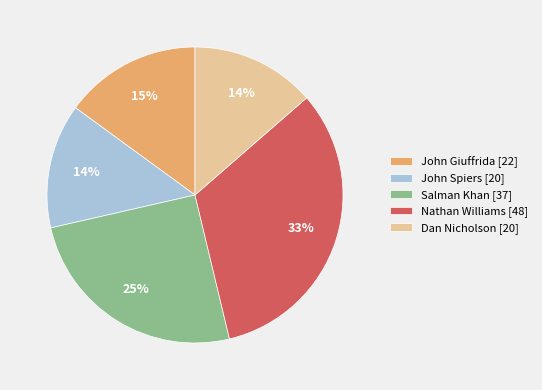

Combined, do Salman Khan [37] and Dan Nicholson [20] account for over 50%?

No